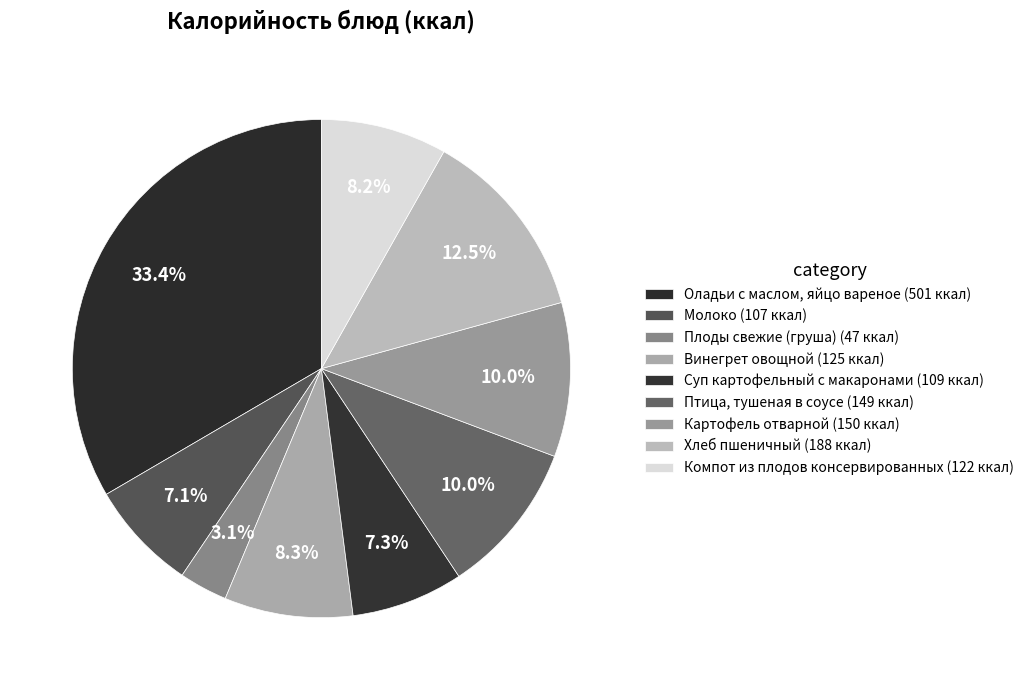

Count the number of slices in the pie.

9